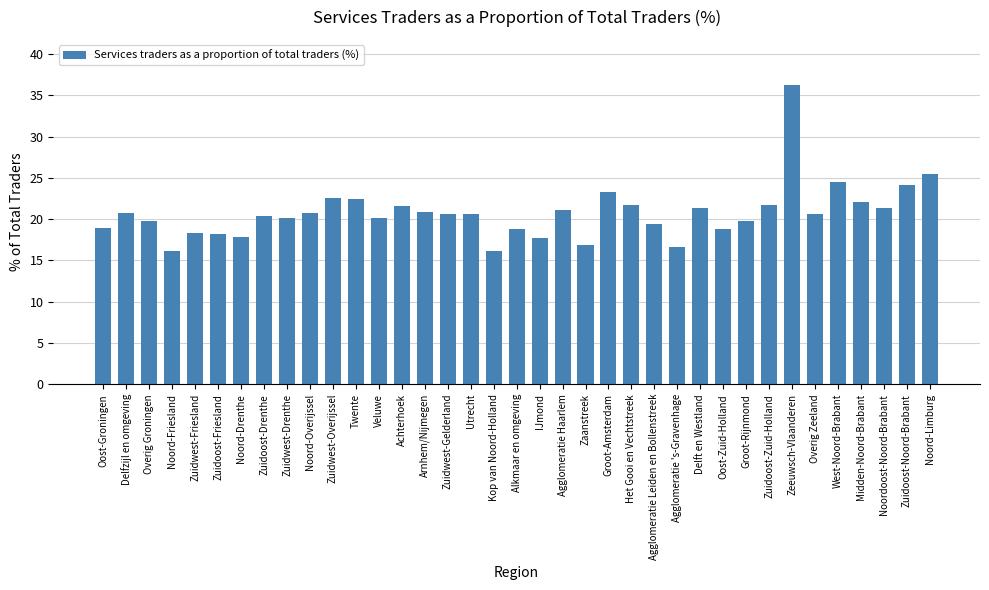

Is it true that the value at Noord-Friesland is 16.2?

True